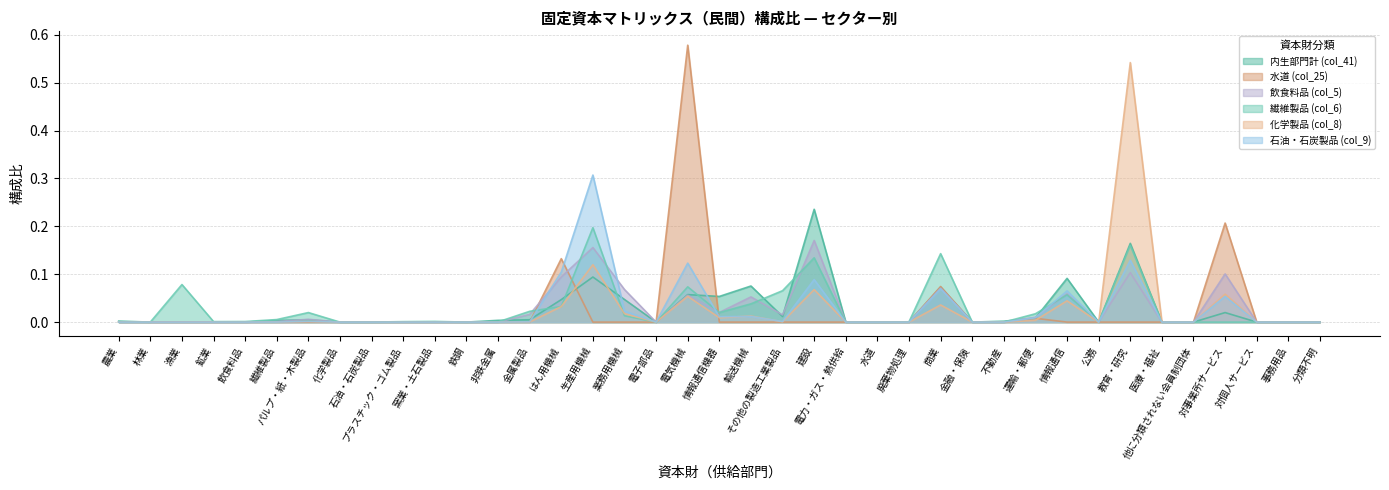

At which category does 内生部門計 (col_41) reach its first local peak?

パルプ・紙・木製品